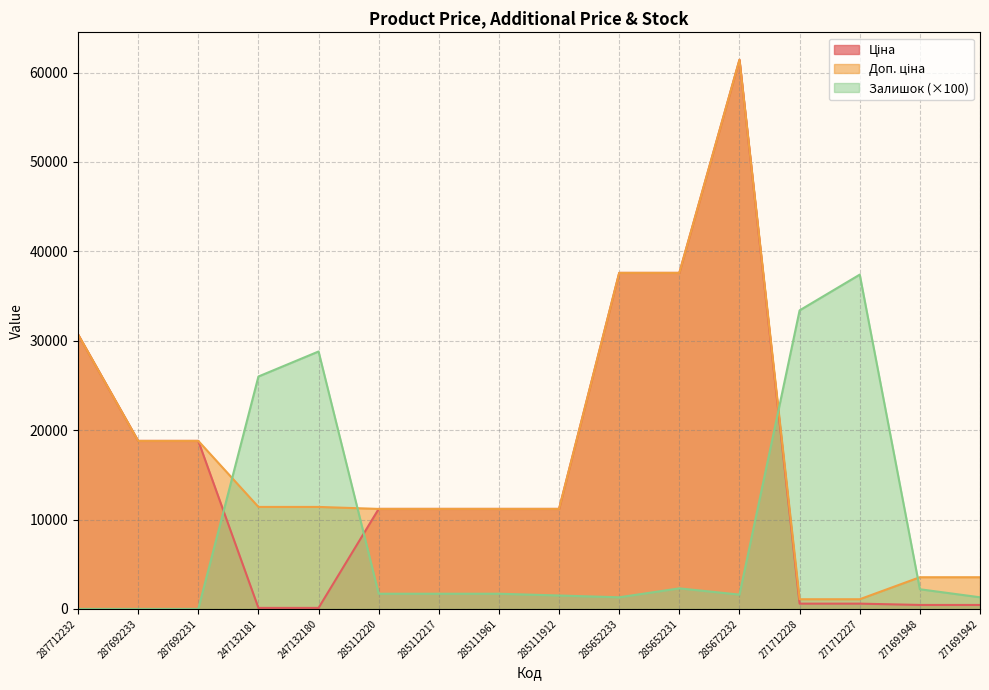

True or false: Доп. ціна and Залишок cross at least once.

True